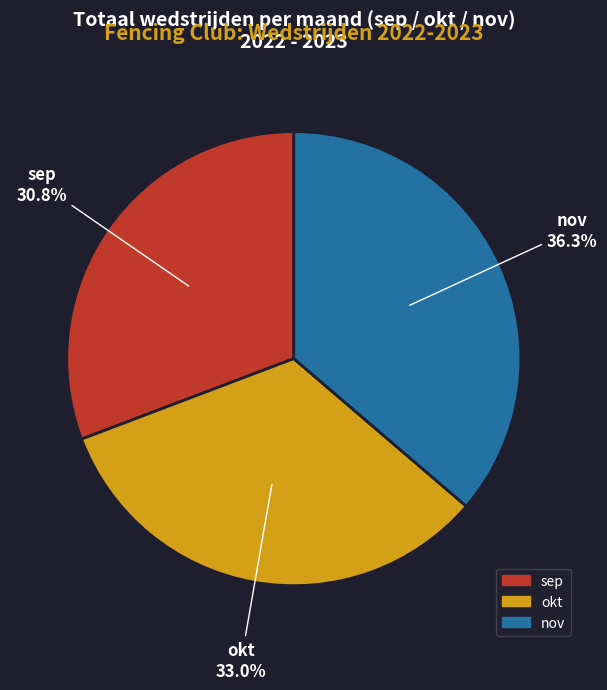

Does okt account for over 50% of the chart?

No